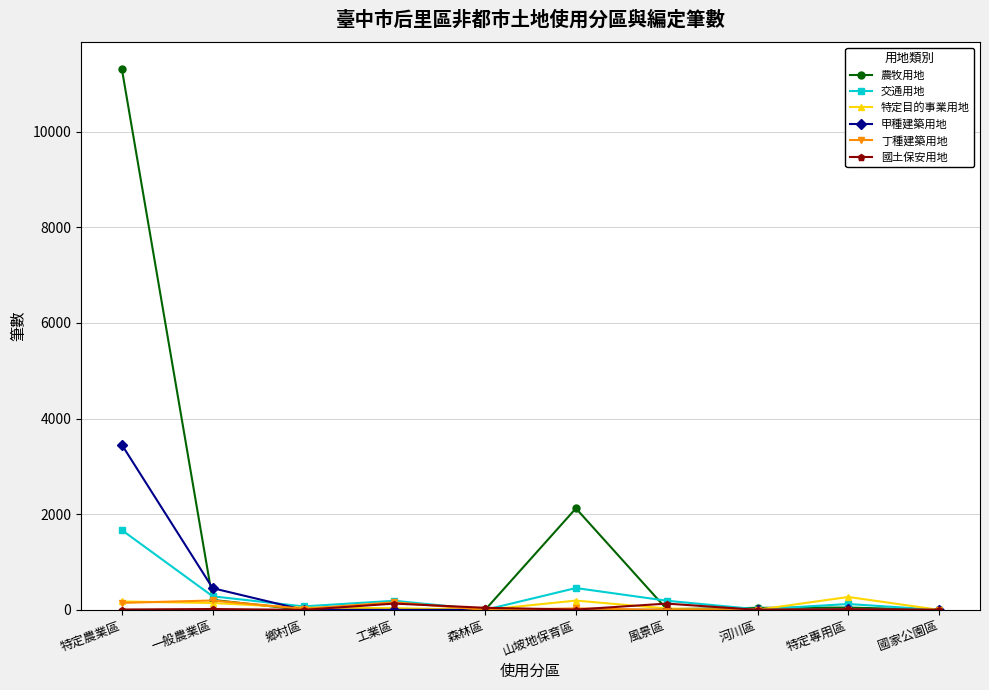

True or false: 農牧用地 and 國土保安用地 intersect in this chart.

True